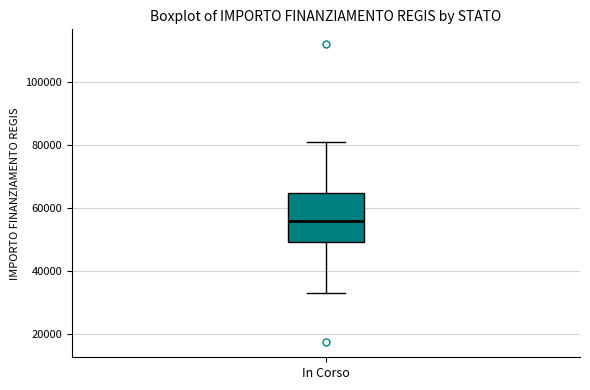

Where is the upper edge of the box for In Corso on the y-axis? The values are not printed on the chart, so give them approximately, as read against the axis.

64000